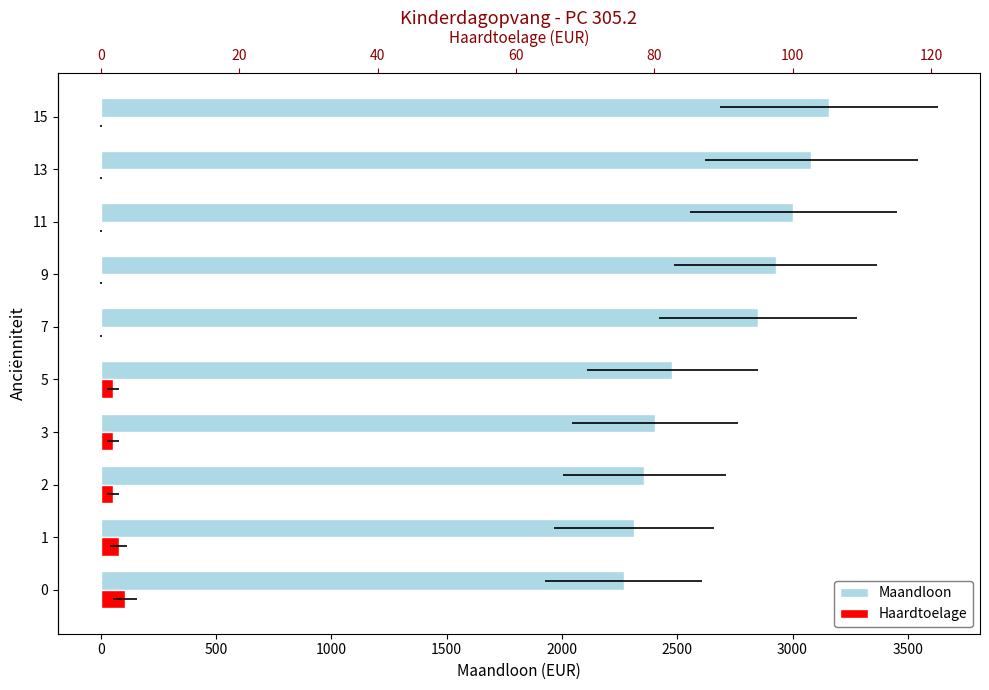

Reading left to right, what are all the values shown in this chart?

Maandloon: 2267.0	2311.9	2356.7	2401.5	2478.4	2850.0	2926.9	3003.8	3080.6	3157.5
Haardtoelage: 104.4	76.8	52.2	52.2	52.2	0.0	0.0	0.0	0.0	0.0